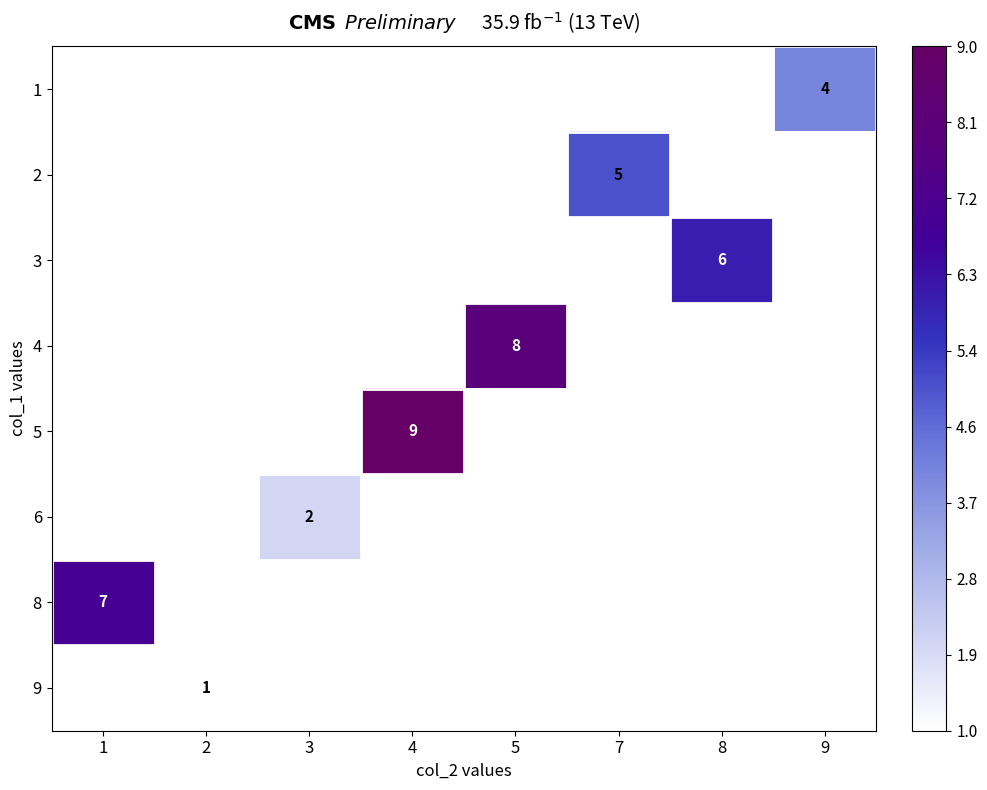

List the labels in order of 5 value, smallest first.

1, 2, 3, 4, 5, 7, 8, 9